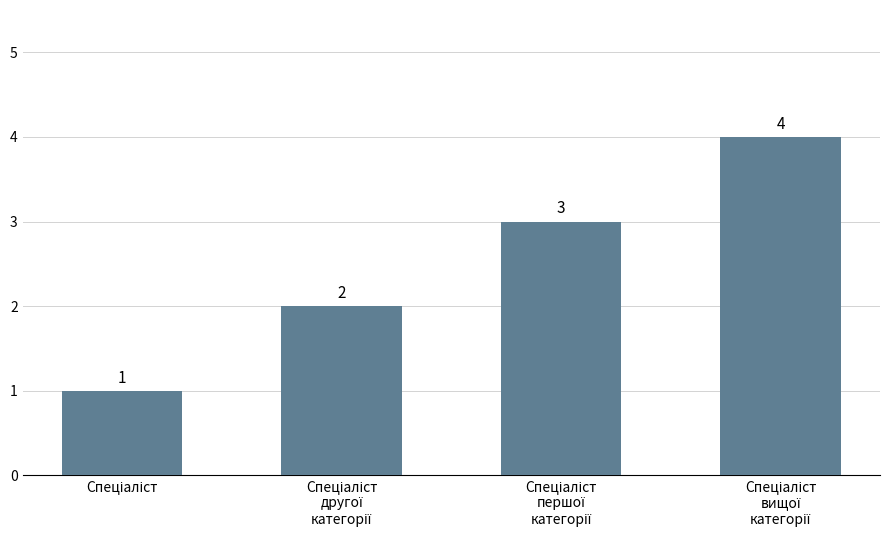

What is the value of the 2nd bar from the left?

2